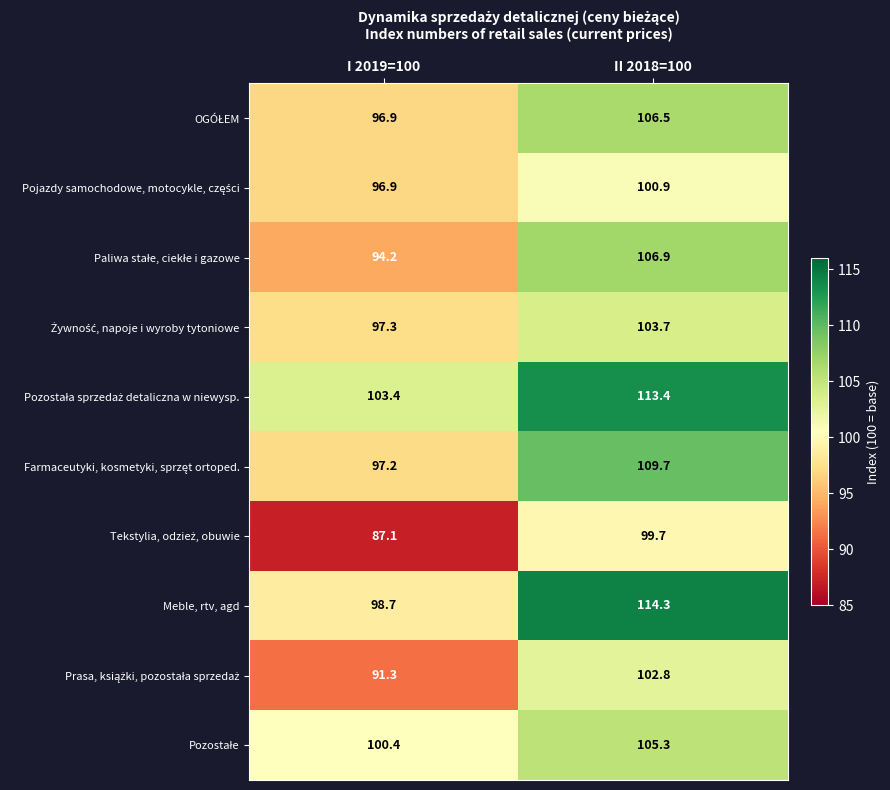

What is the minimum value shown in the chart?

87.1